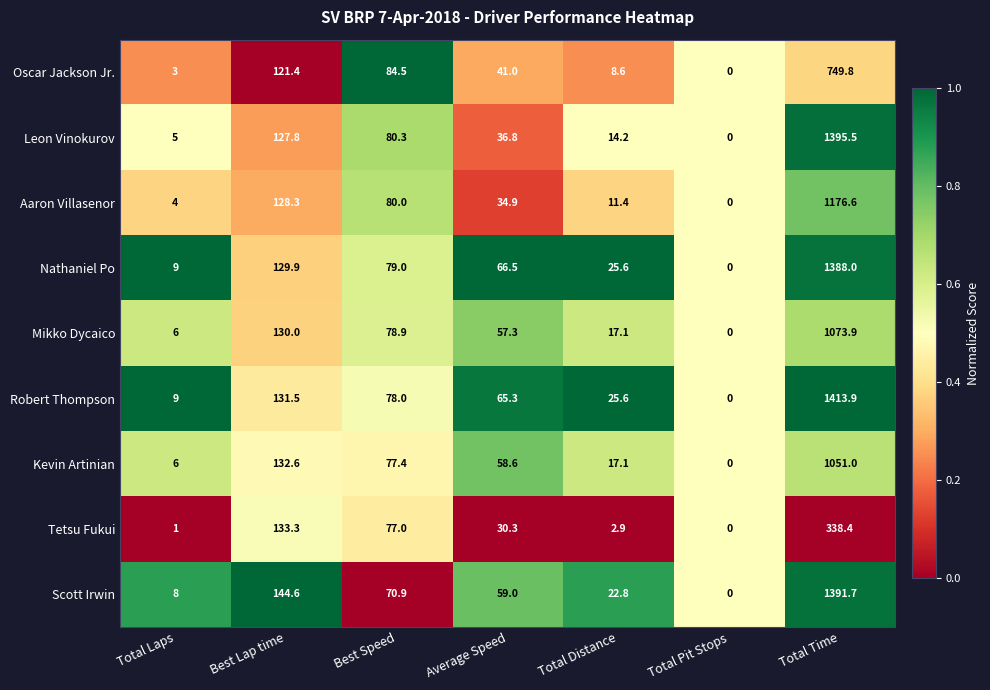

What is the highest value of the Aaron Villasenor series?

1176.6